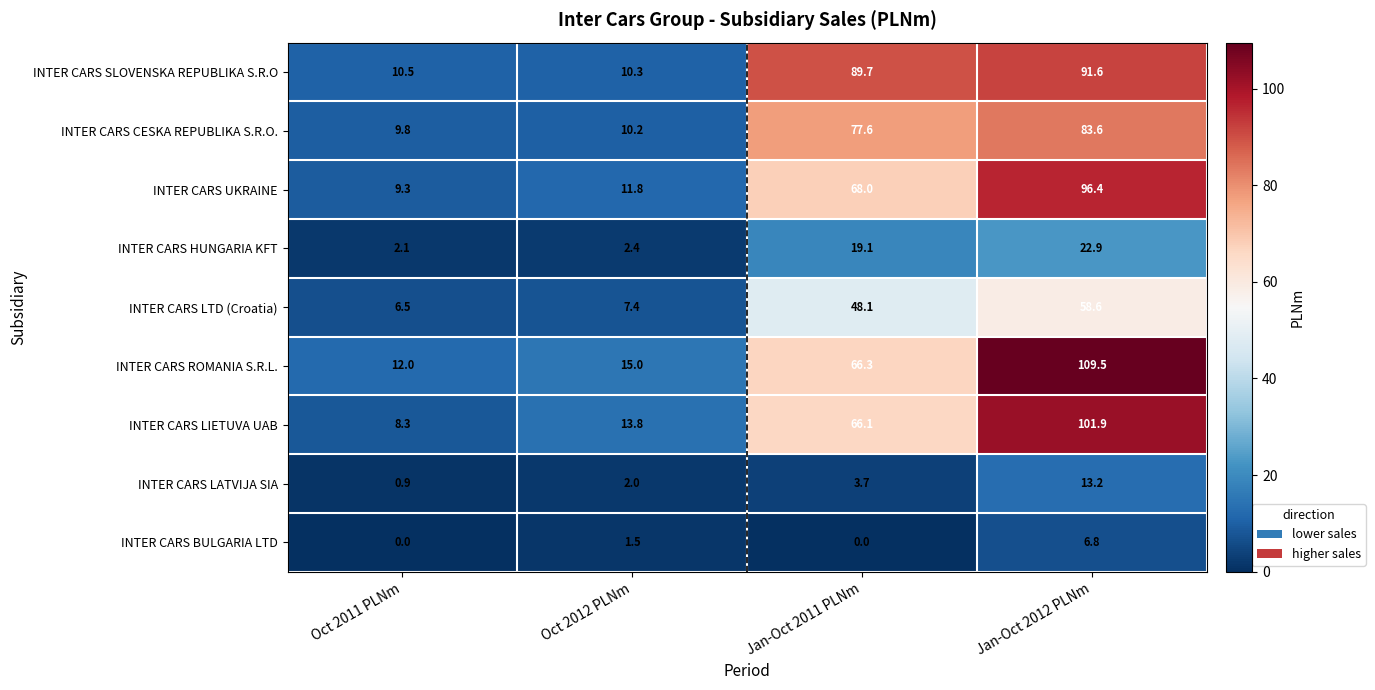

What is the difference between the maximum and second lowest values in the INTER CARS ROMANIA S.R.L. series?

94.5